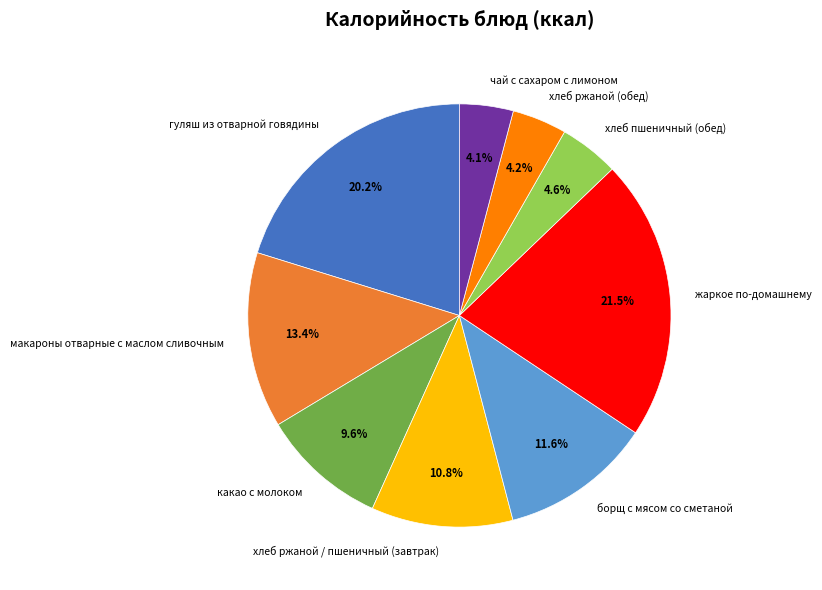

To the nearest percent, what percentage of the pie is хлеб пшеничный (обед)?

5%